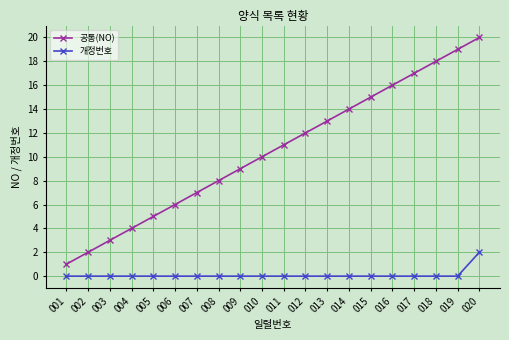

Which series has the widest spread of values?

공통(NO)